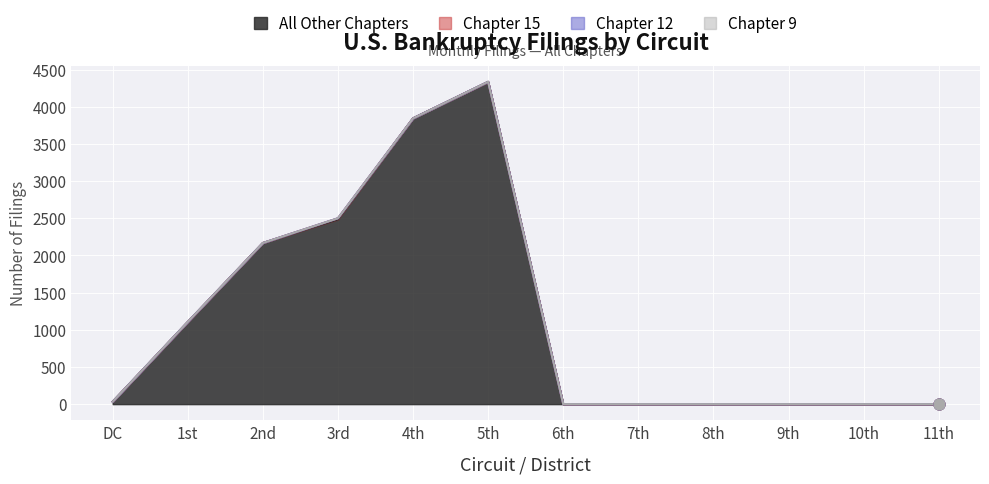

At how many categories does at least one series exceed 1237?

4